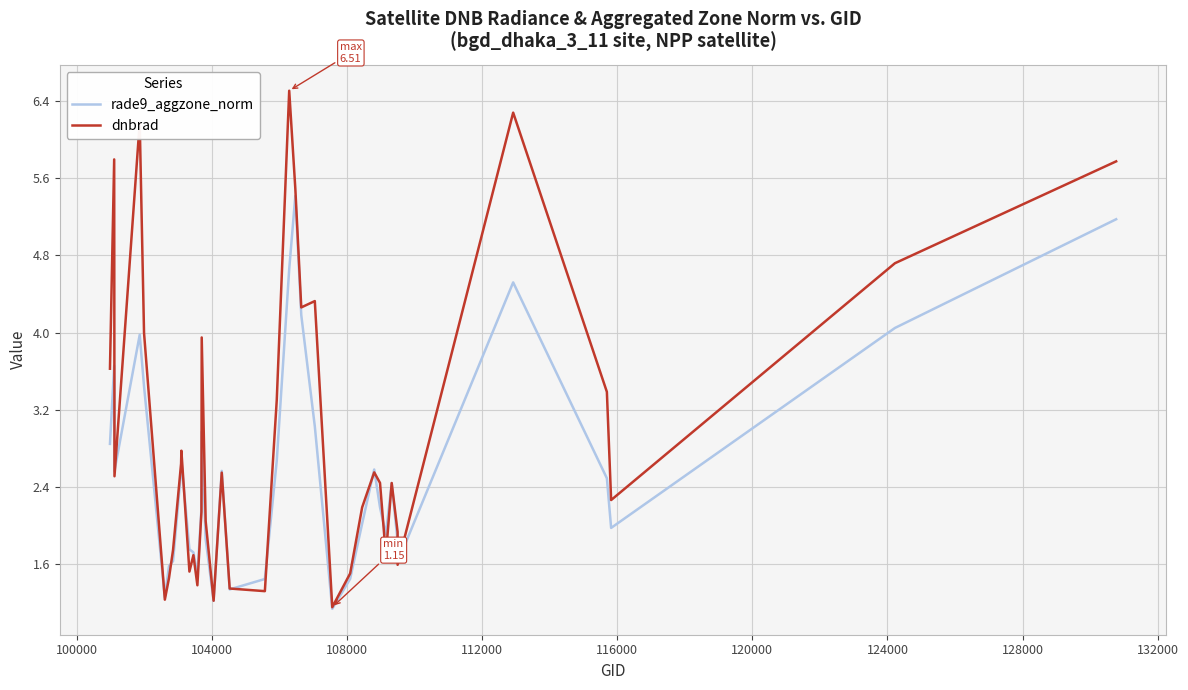

What is the sum of all rade9_aggzone_norm values?

100.1